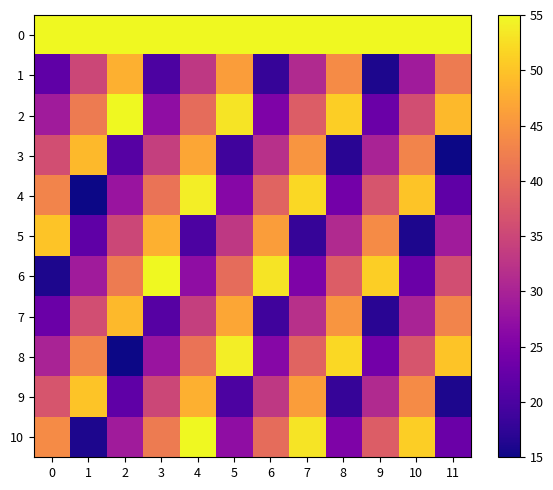

Rank the series by their maximum value, from lowest to highest.

1, 3, 7, 5, 9, 4, 8, 2, 6, 10, 0